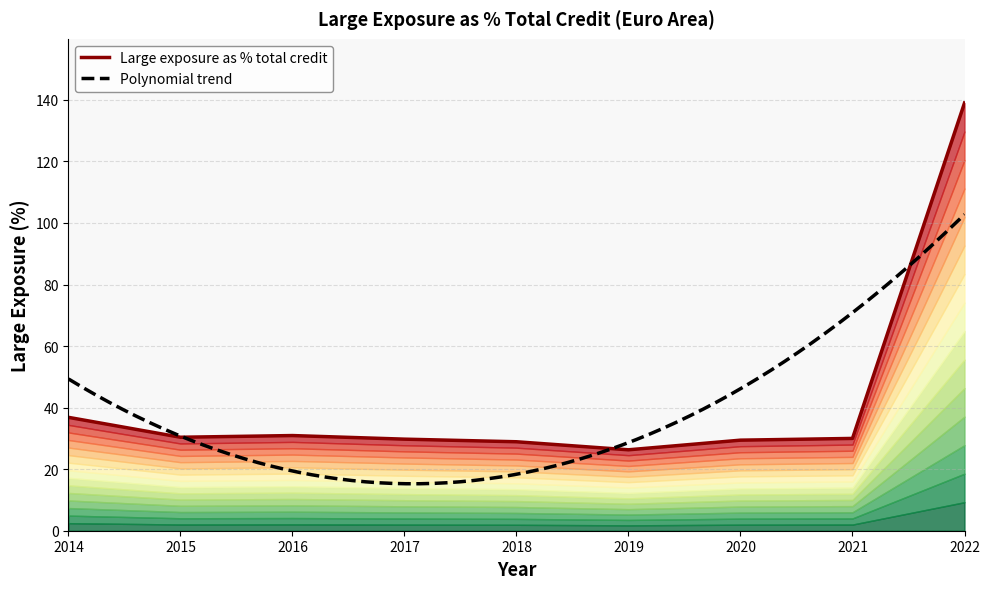

At which category does the data reach its first local peak?

2016